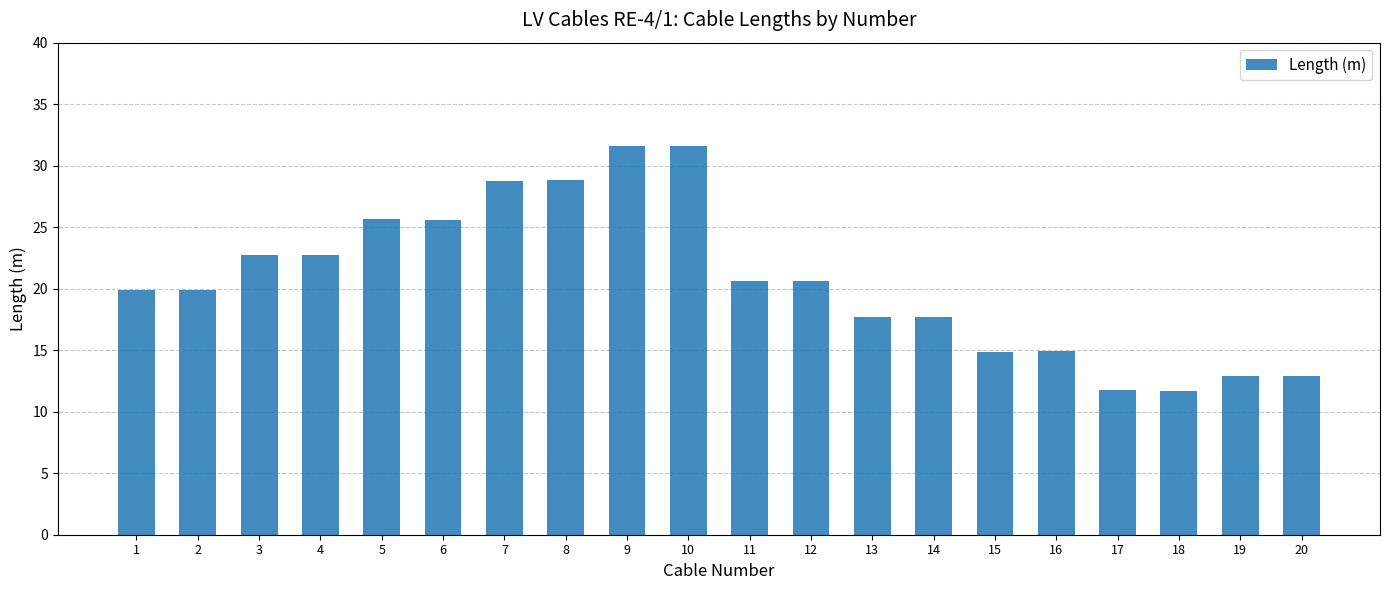

Reading right to left, what are all the values shown in this chart?

20=12.9	19=12.9	18=11.7	17=11.7	16=14.9	15=14.9	14=17.7	13=17.7	12=20.6	11=20.6	10=31.6	9=31.6	8=28.8	7=28.8	6=25.6	5=25.6	4=22.7	3=22.7	2=19.9	1=19.9